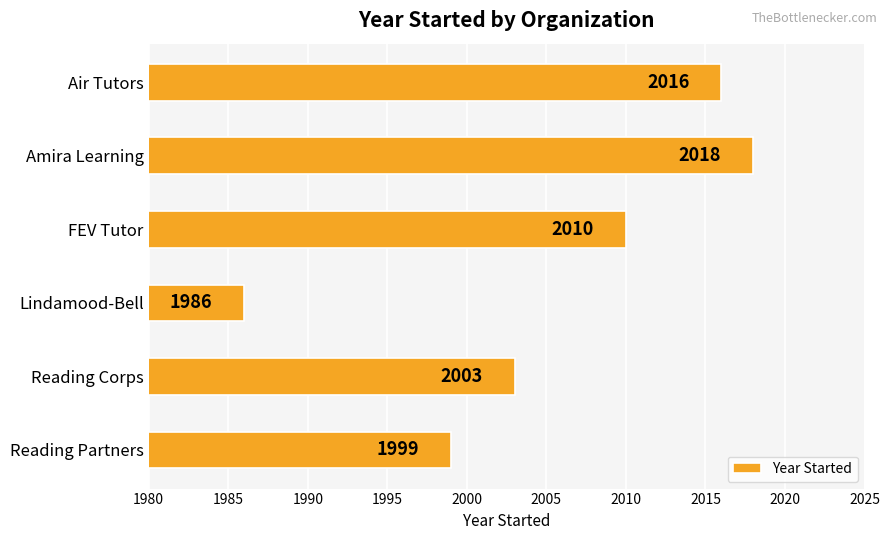

Rank the categories by value from highest to lowest.

Amira Learning, Air Tutors, FEV Tutor, Reading Corps, Reading Partners, Lindamood-Bell